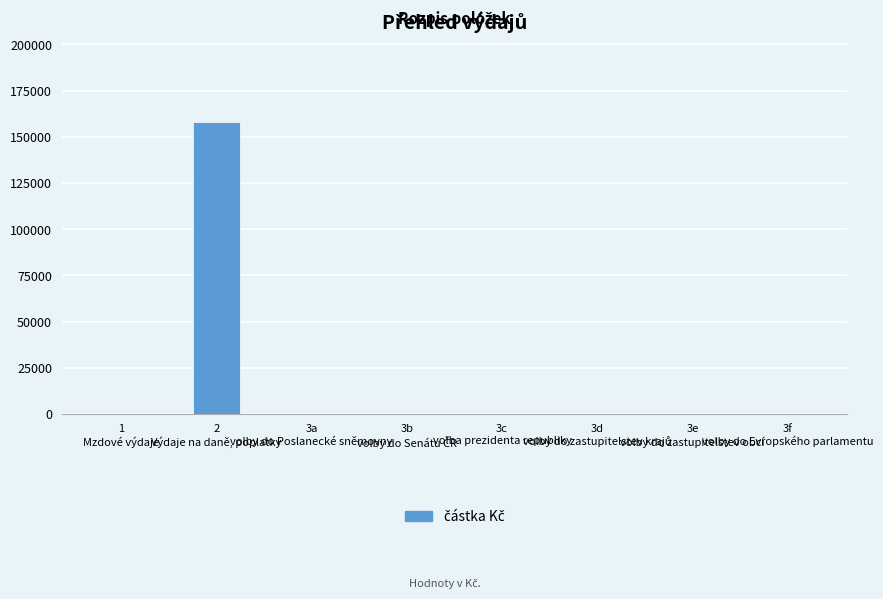

Does the chart contain stacked bars?

No